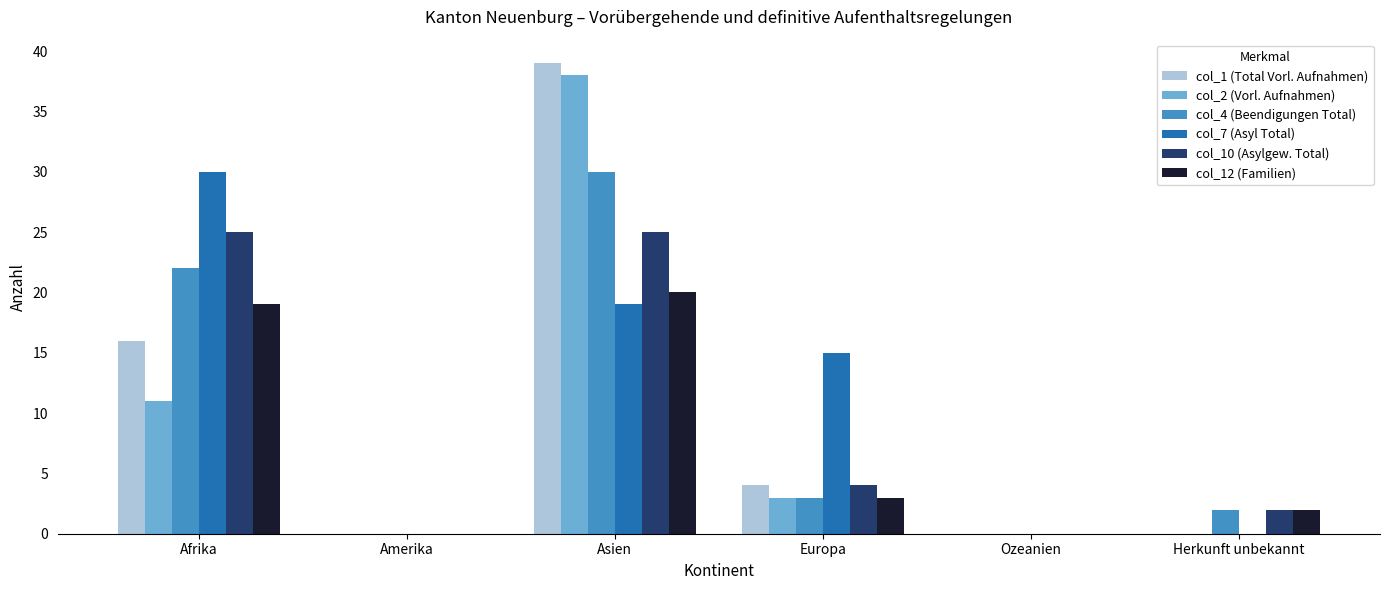

Which series has the widest spread of values?

col_1 (Total Vorl. Aufnahmen)